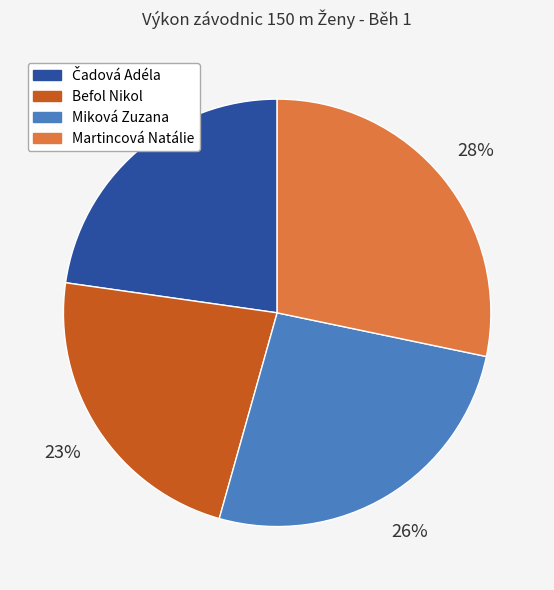

Is it true that Miková Zuzana is 41% of the pie?

False